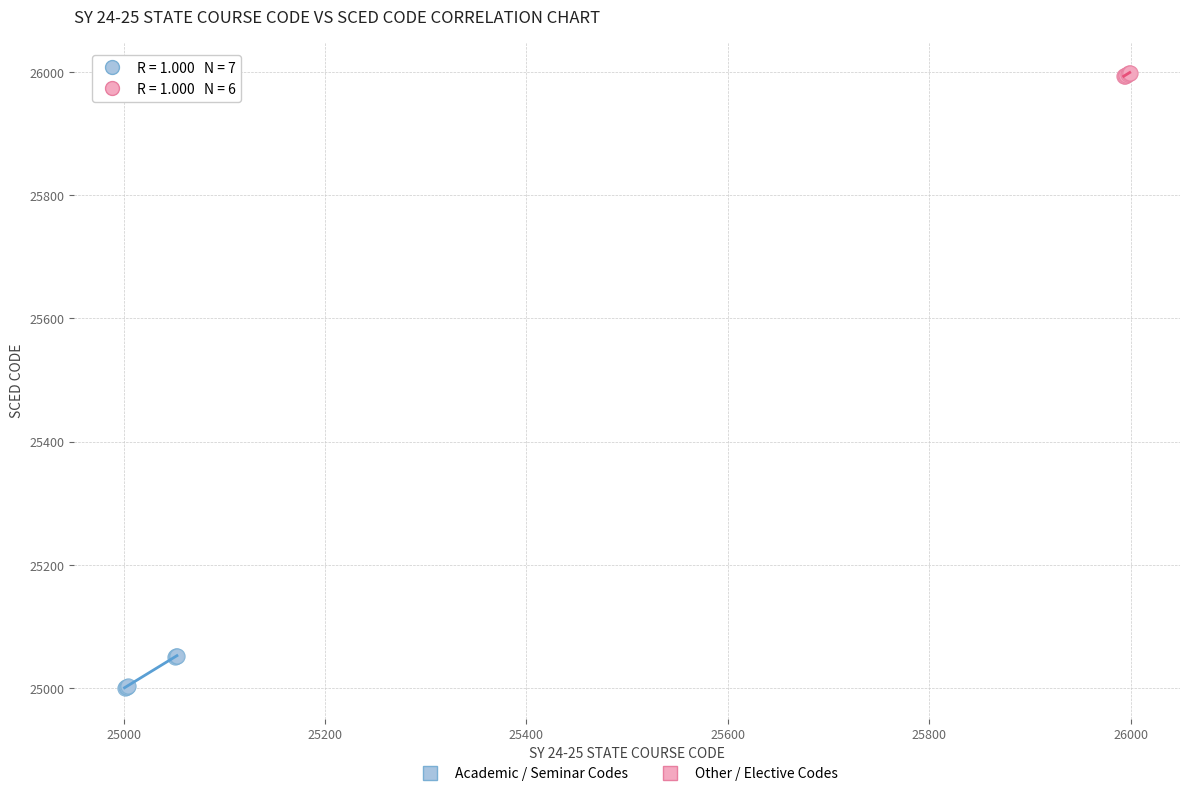

Which series contains the highest Y value?

Other / Elective Codes